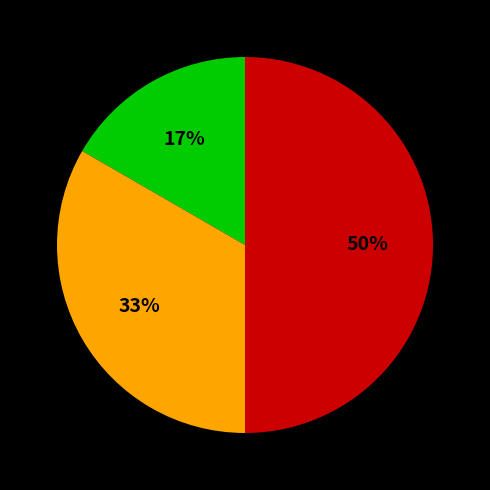

To the nearest percent, what is the difference between the largest and smallest slice percentages?

33%